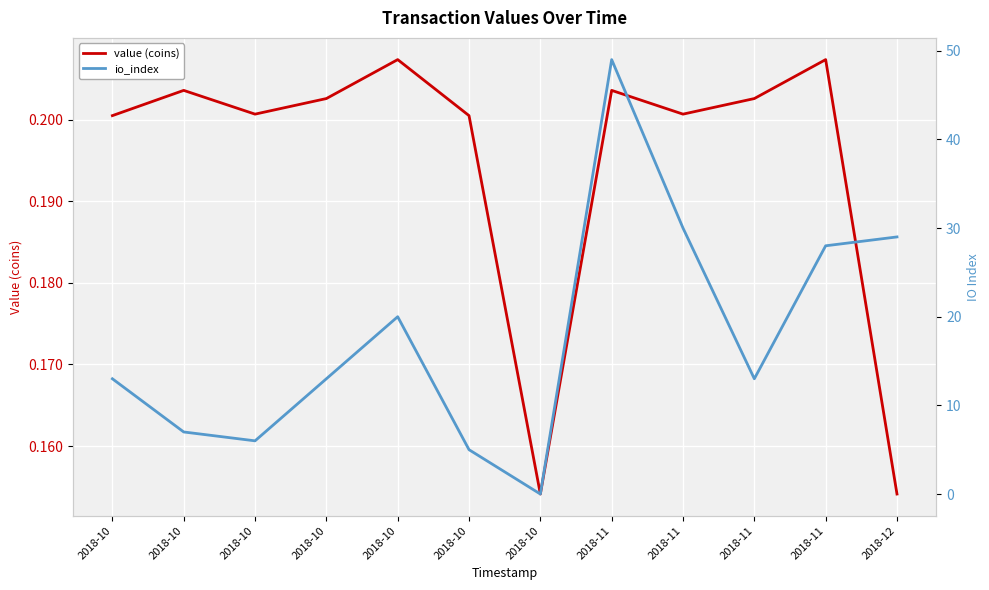

In io_index, how many points are higher than both neighbors (excluding endpoints)?

2